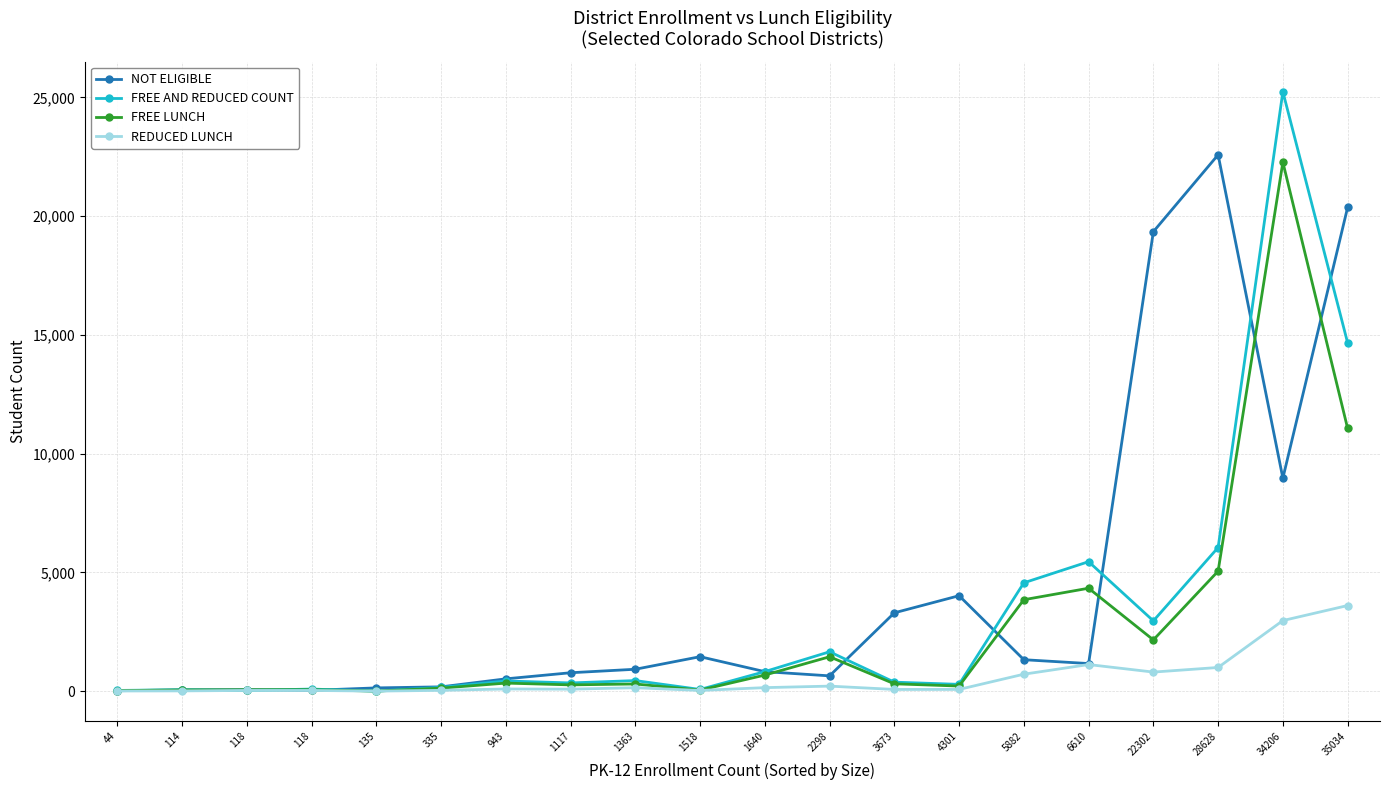

How many values in the FREE AND REDUCED COUNT series are below 427?

10